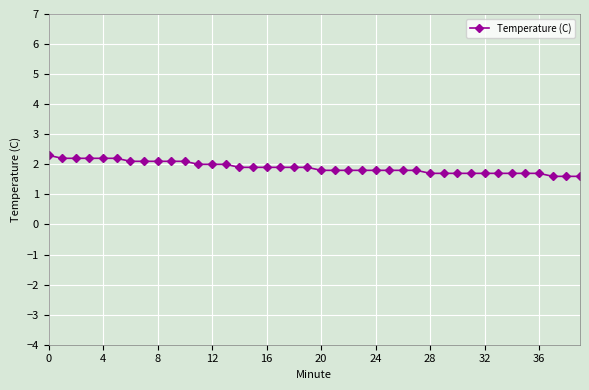

Does the chart display data point markers on the line(s)?

Yes